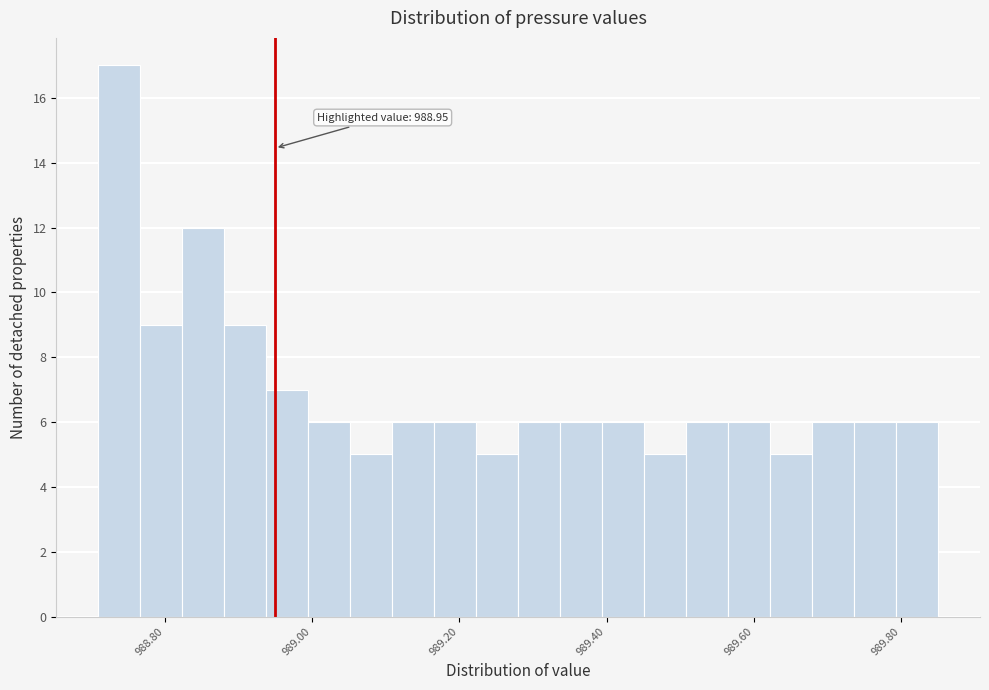

Around what value on the x-axis is the tallest bar? Give the approximate position of its centre, as read against the axis.

988.74